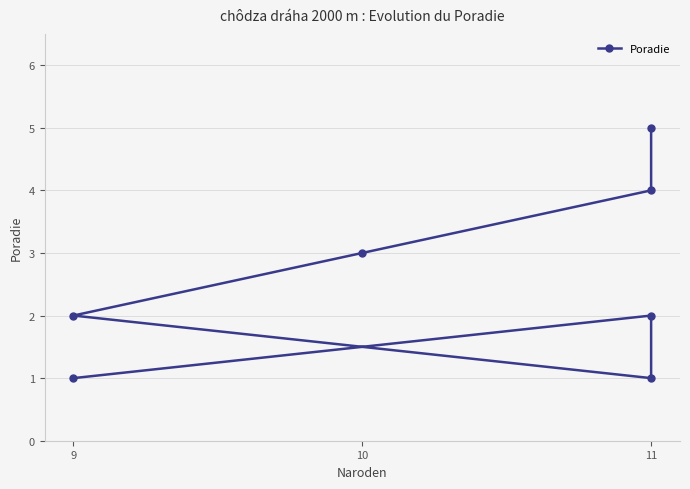

Where is the first local minimum?

11